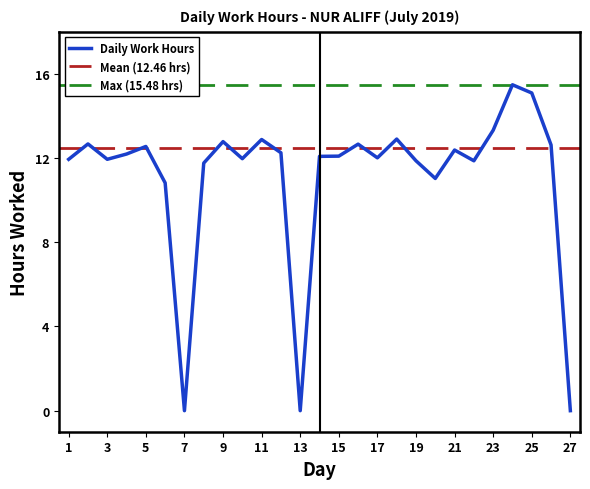

What is the difference between the values at 4 and 17?

0.2